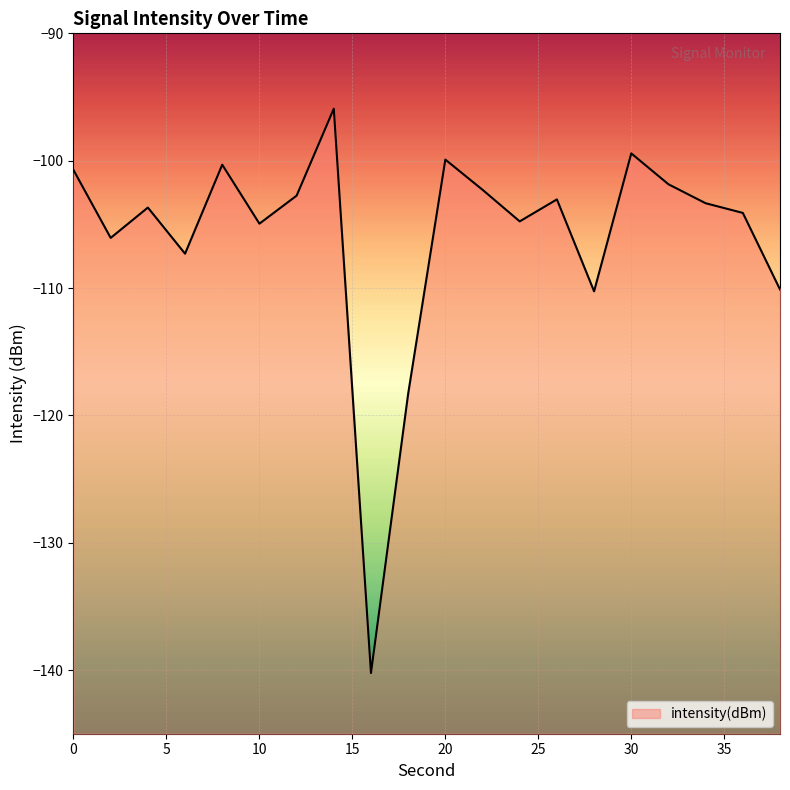

At which category does the chart reach its peak across all series?

14